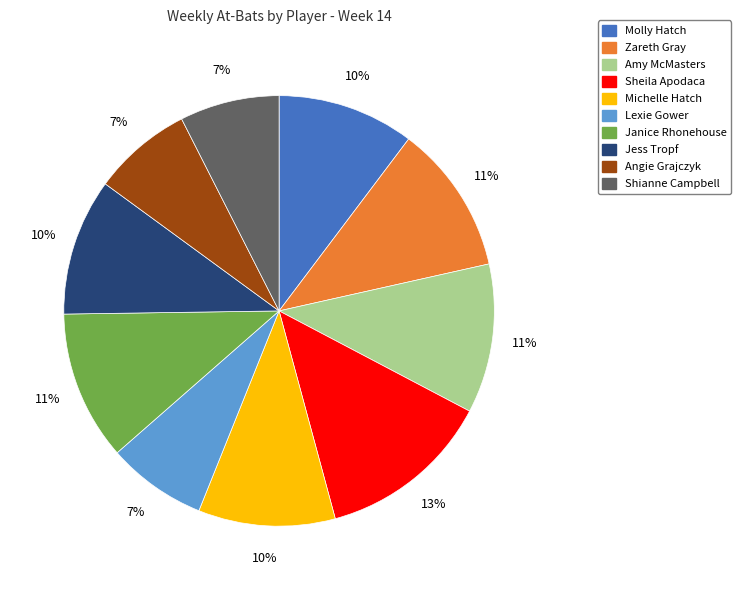

Approximately how many times larger is the value at Shianne Campbell compared to Angie Grajczyk?

1.0